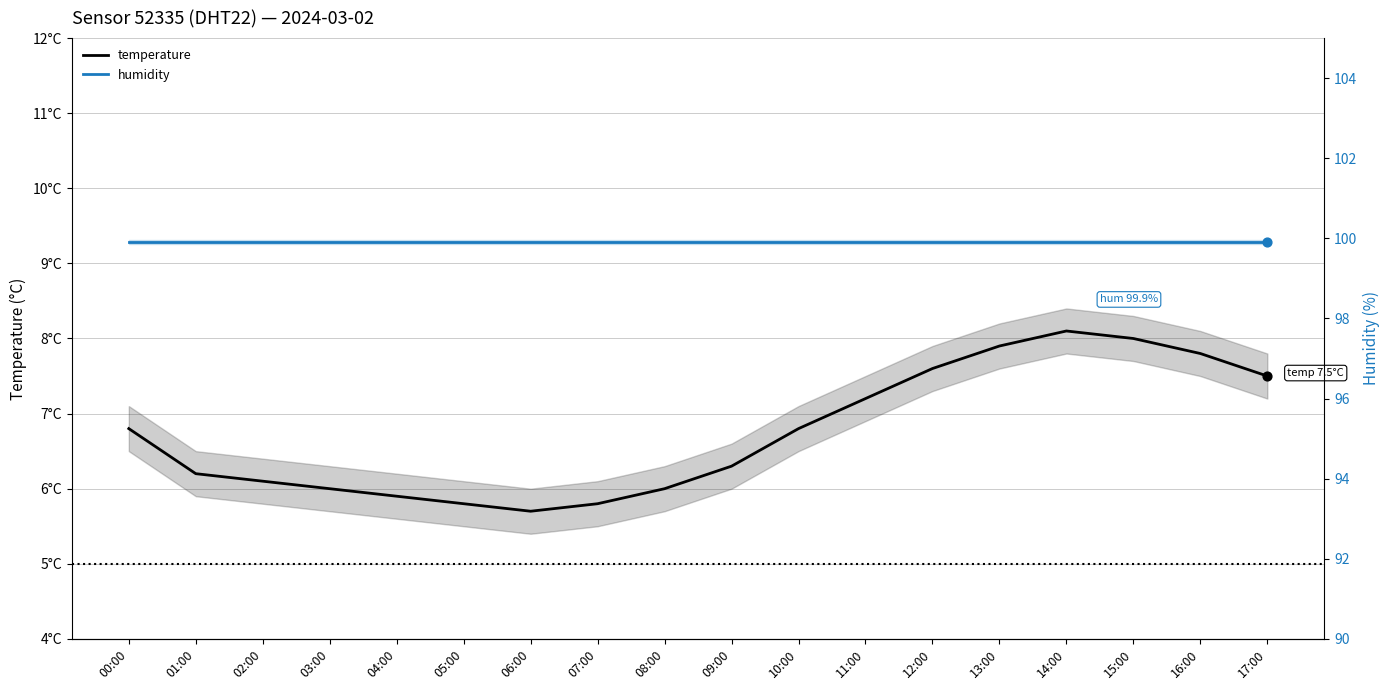

Which series contains the lowest Y value?

temperature